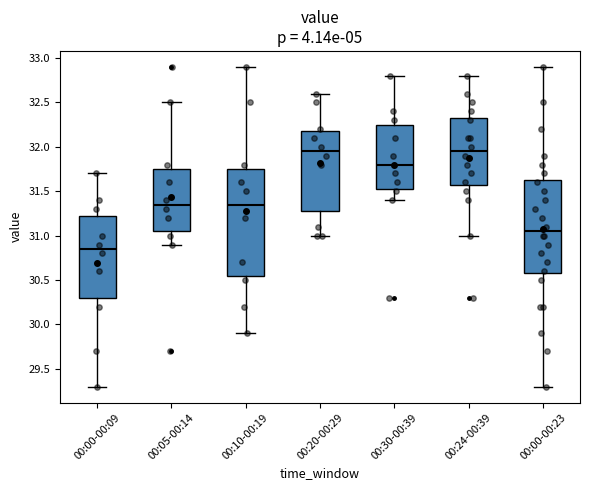

Reading left to right, transcribe this box plot: for each box, give where its median line is, the range the box spans, and where its two whiskers end, as read against the y-axis. The values are not printed on the chart, so give them approximately, as read against the axis.

00:00-00:09: median 30.85, box 30.30 to 31.25, whiskers 29.30 to 31.70
00:05-00:14: median 31.35, box 31.05 to 31.75, whiskers 30.90 to 32.50
00:10-00:19: median 31.35, box 30.55 to 31.75, whiskers 29.90 to 32.90
00:20-00:29: median 31.95, box 31.30 to 32.20, whiskers 31.00 to 32.60
00:30-00:39: median 31.80, box 31.55 to 32.25, whiskers 31.40 to 32.80
00:24-00:39: median 31.95, box 31.60 to 32.35, whiskers 31.00 to 32.80
00:00-00:23: median 31.05, box 30.60 to 31.65, whiskers 29.30 to 32.90